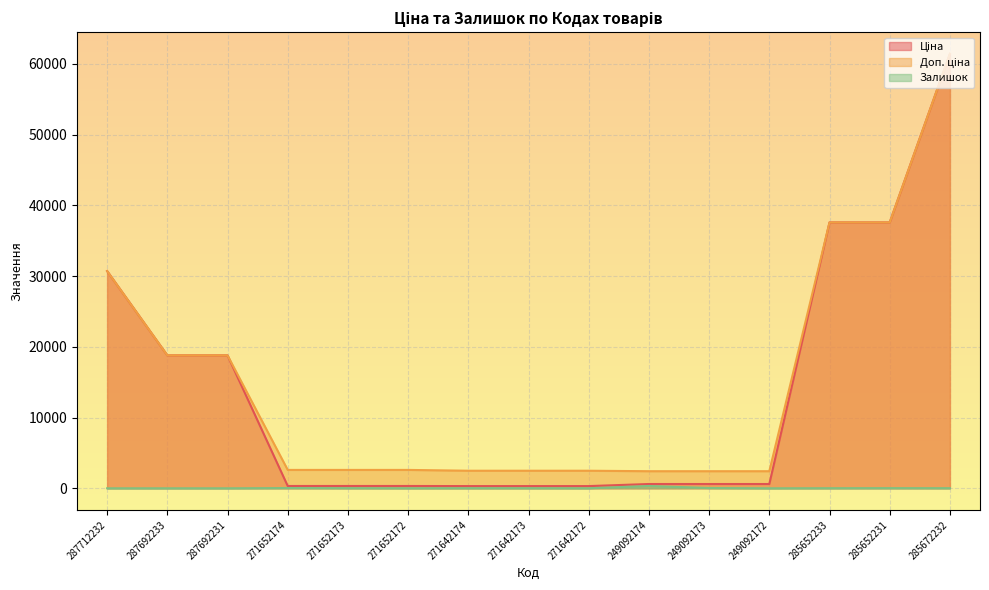

Between 287692231 and 271652172, which series saw the biggest shift?

Ціна